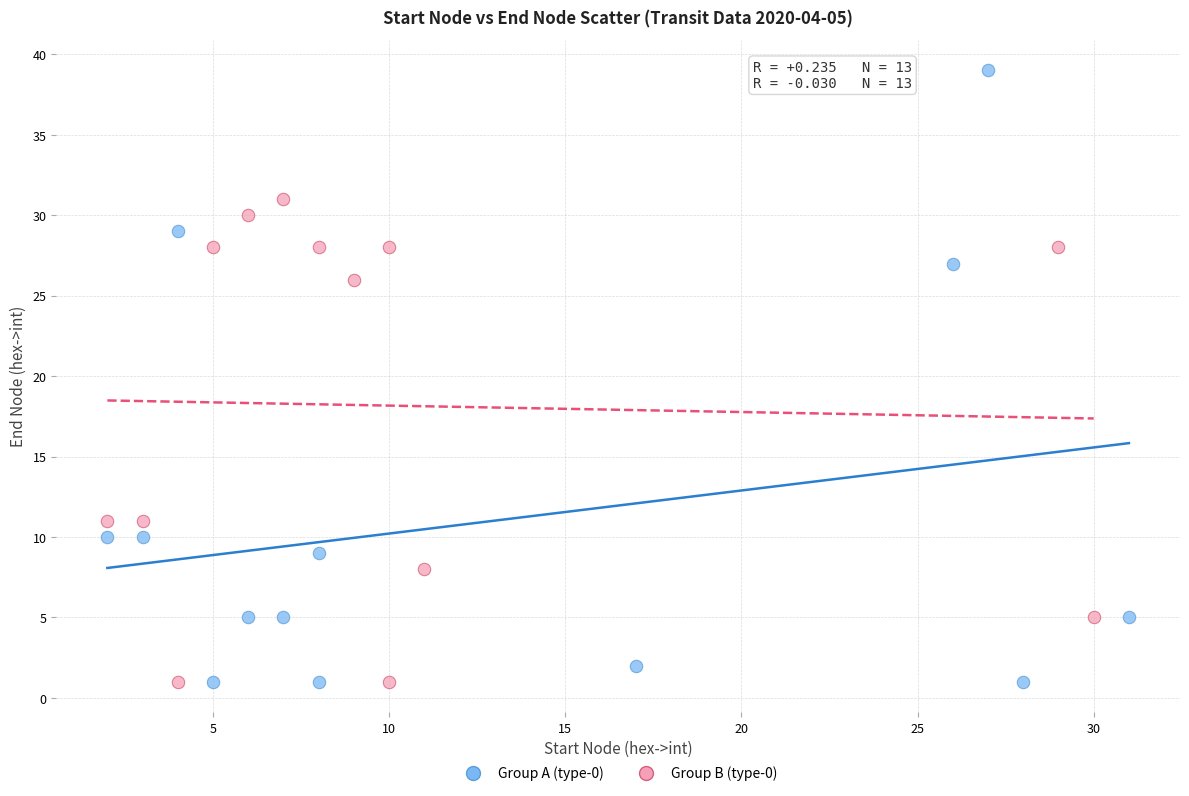

Which series has the widest spread of Y values?

Group A (type-0)